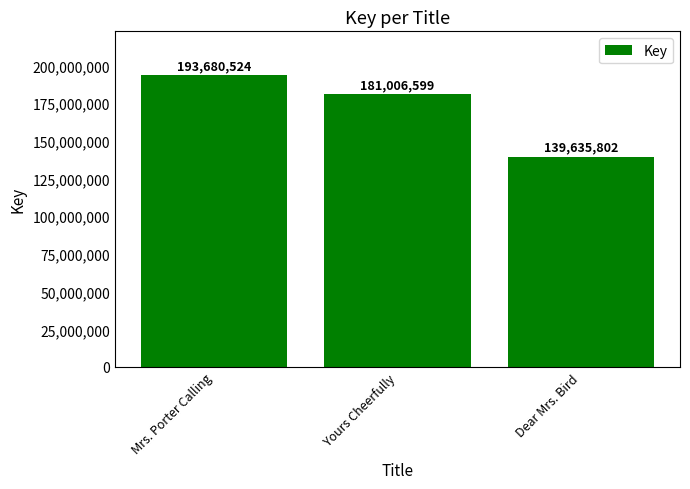

Does the chart contain stacked bars?

No